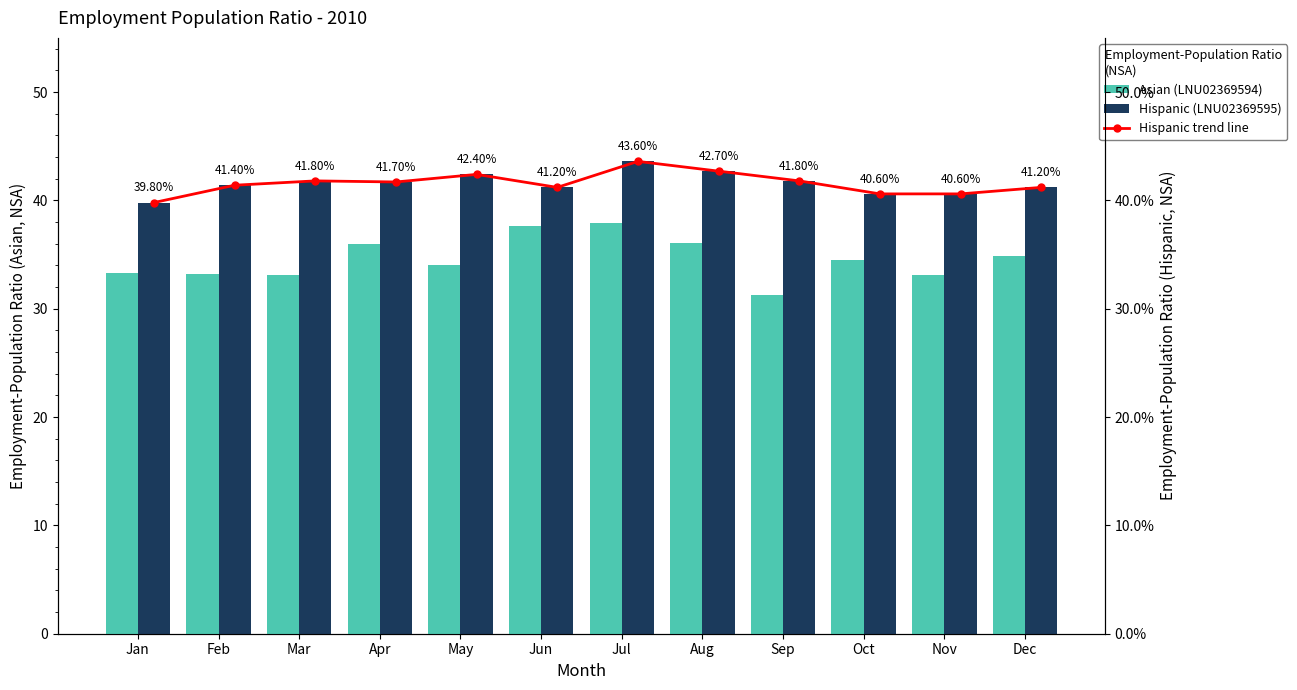

List the series in order of their peak value, highest first.

Hispanic (LNU02369595), Hispanic trend line, Asian (LNU02369594)